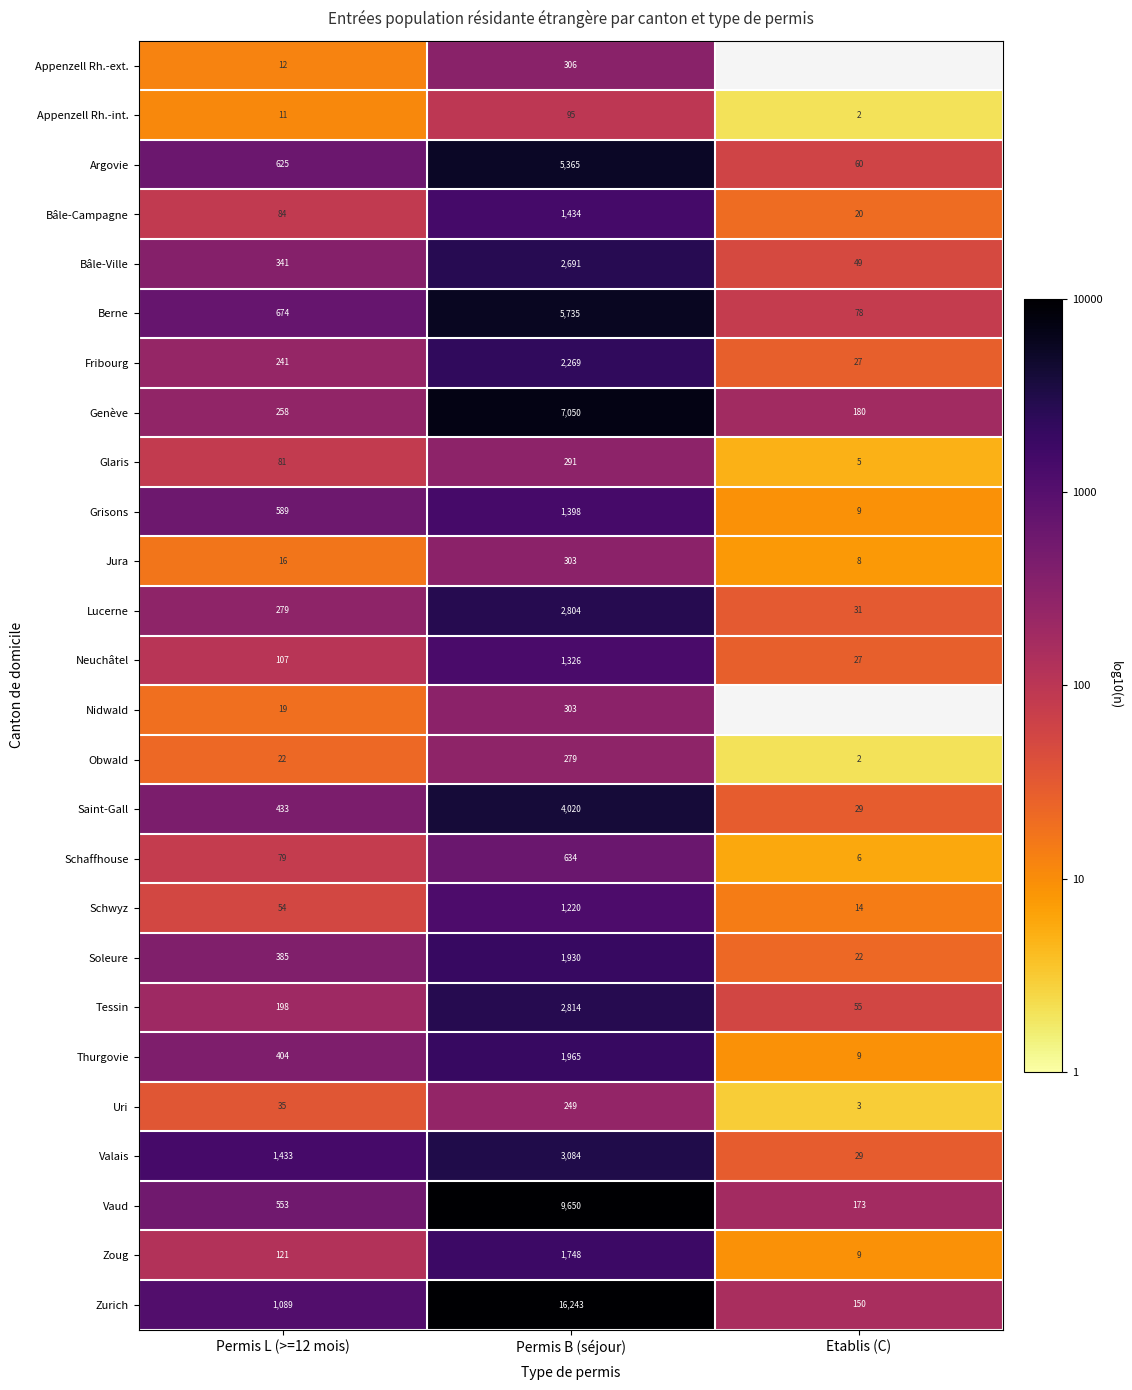

At which label does Saint-Gall reach its minimum?

Etablis (C)